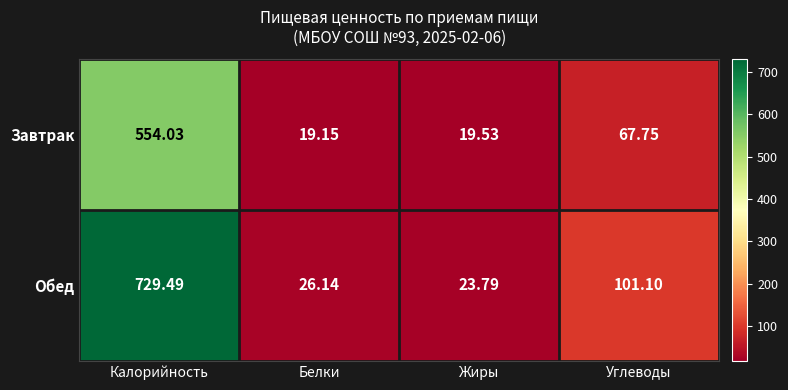

Rank the series at Жиры from highest to lowest value.

Обед, Завтрак